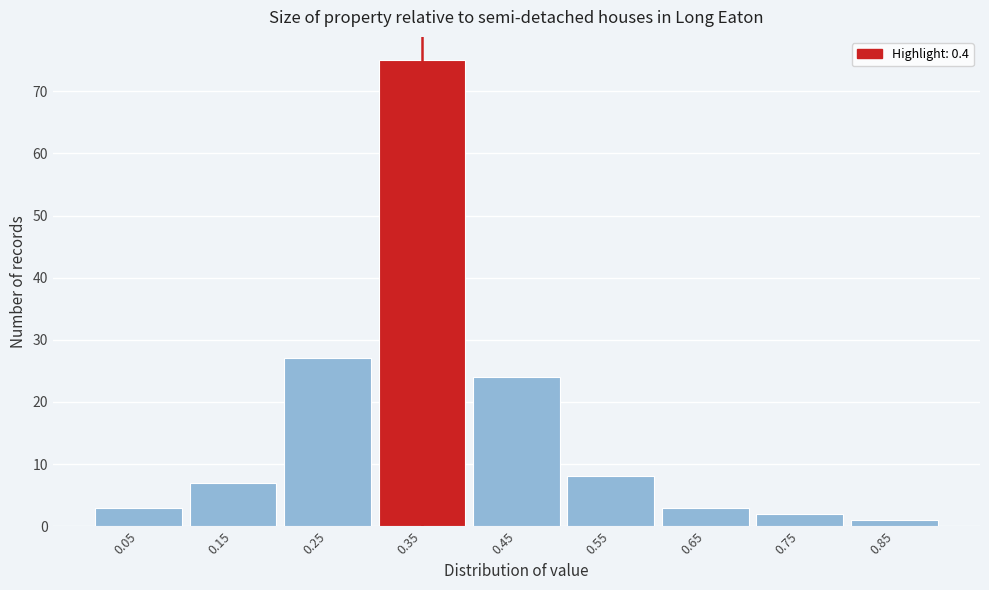

Reading left to right, transcribe all the data shown in this chart.

0.05=3	0.15=7	0.25=27	0.35=75	0.45=24	0.55=8	0.65=3	0.75=2	0.85=1